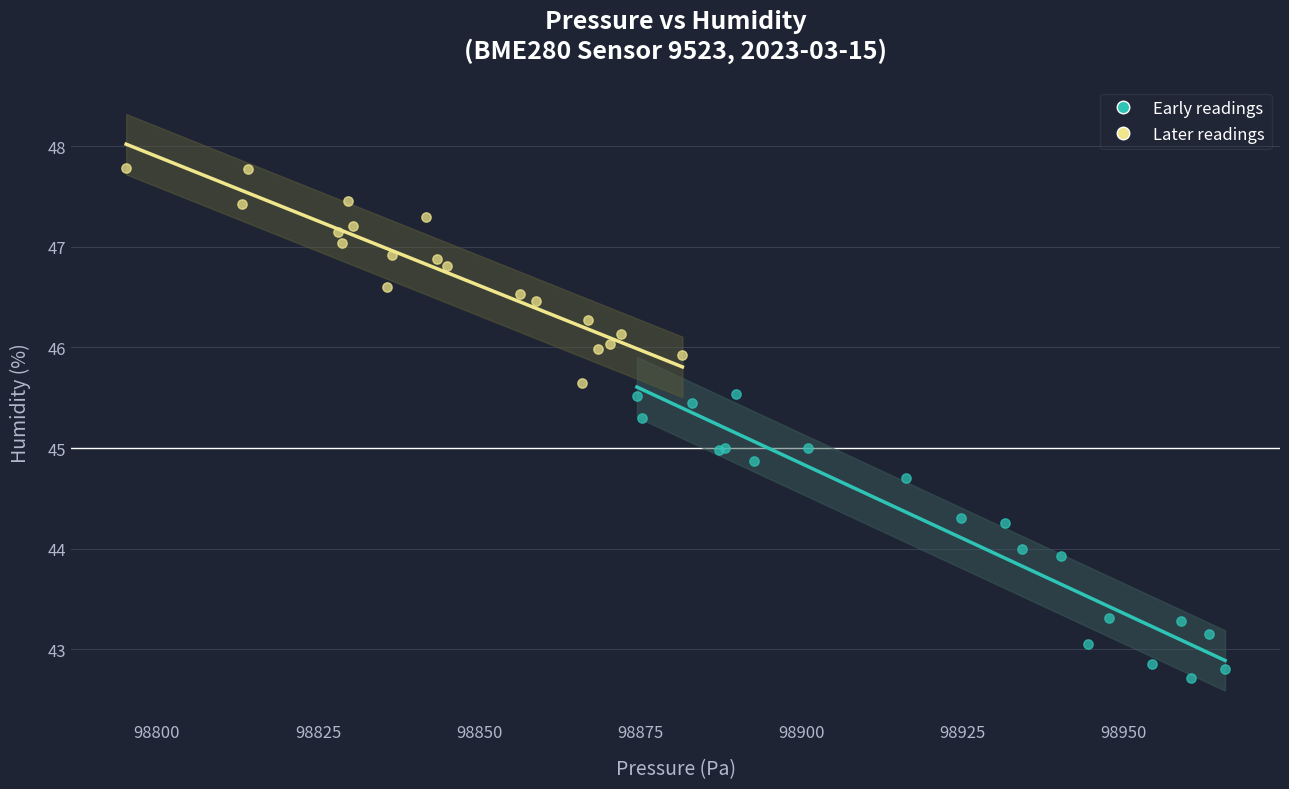

Which series has the widest spread of Y values?

Early readings